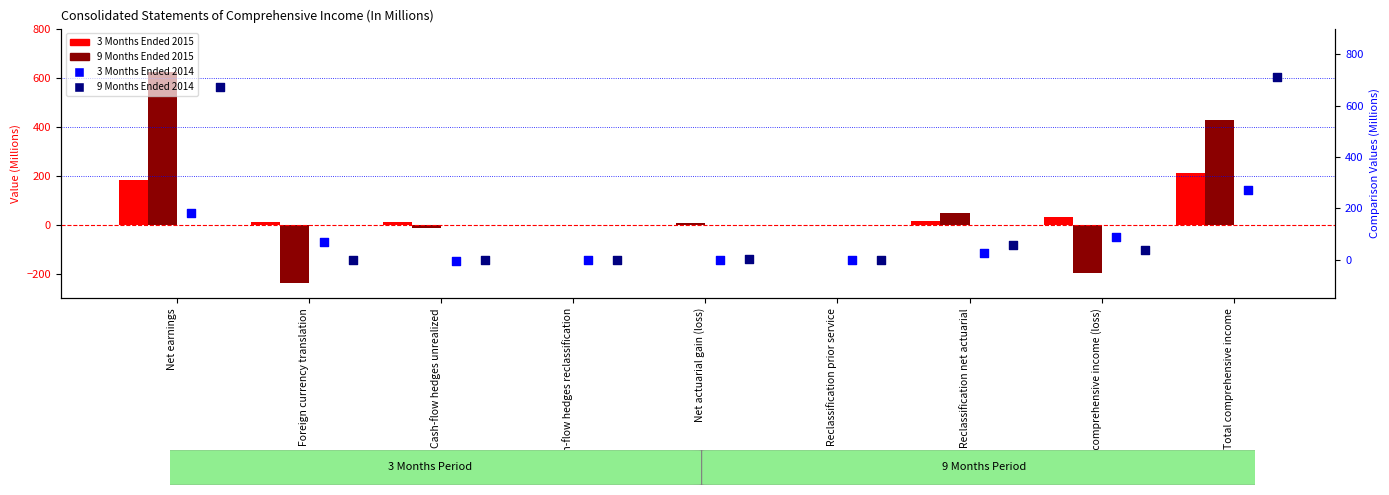

Which series has the largest total across all categories?

9 Months Ended 2014